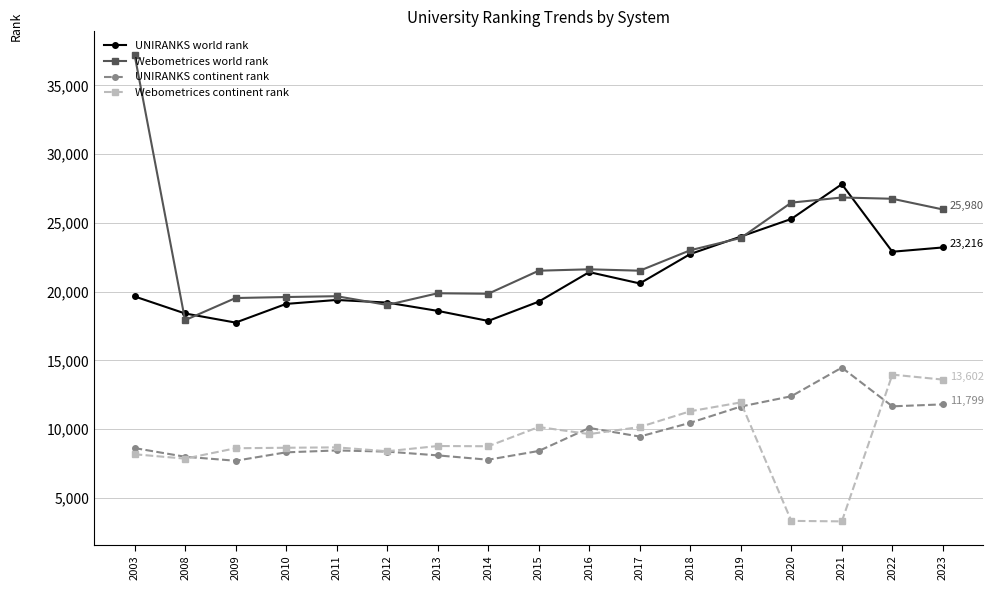

Where is the first local minimum for UNIRANKS world rank?

2009